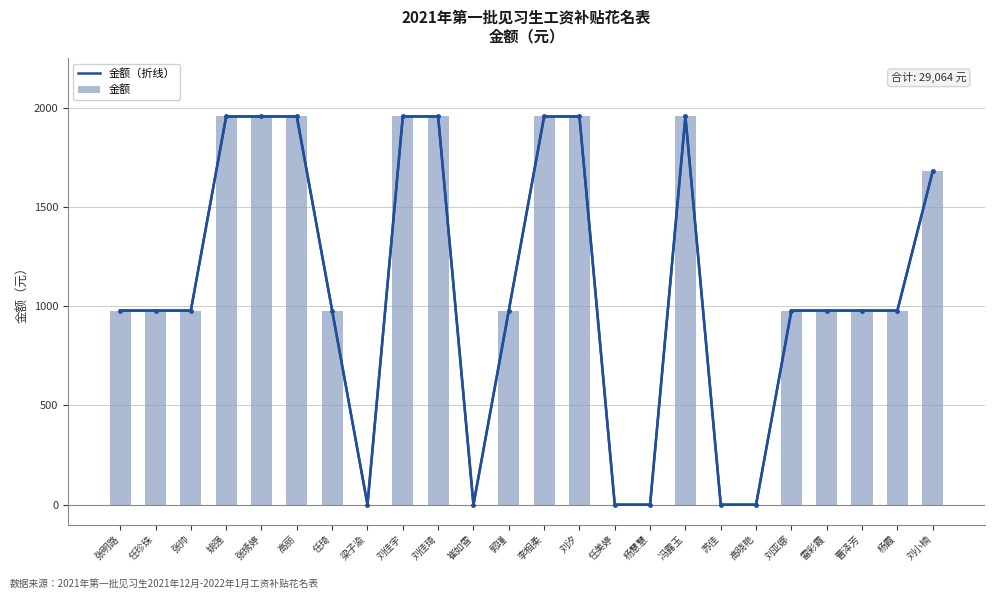

What is the highest value of the 金额（折线） series?

1956